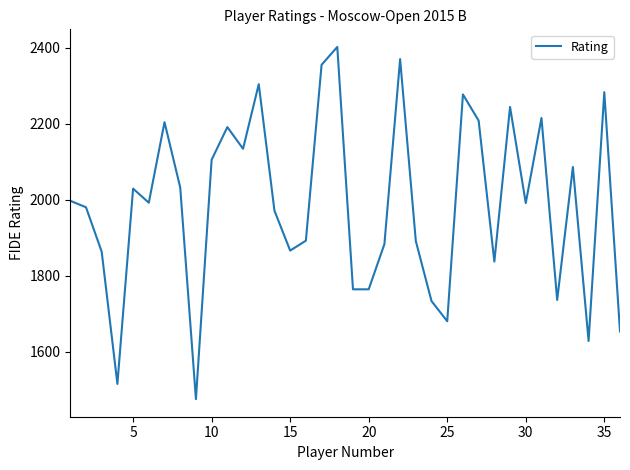

True or false: the data has more than 0 interior local peaks.

True